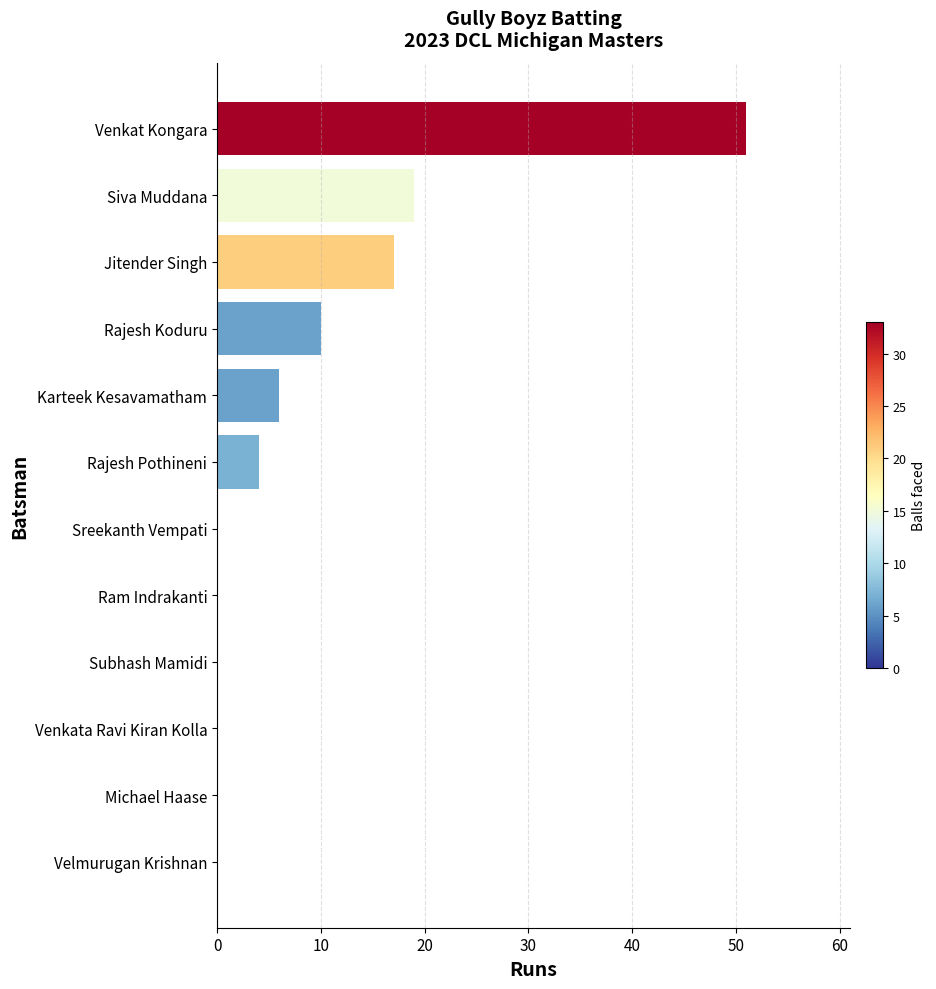

What is the average value?

9